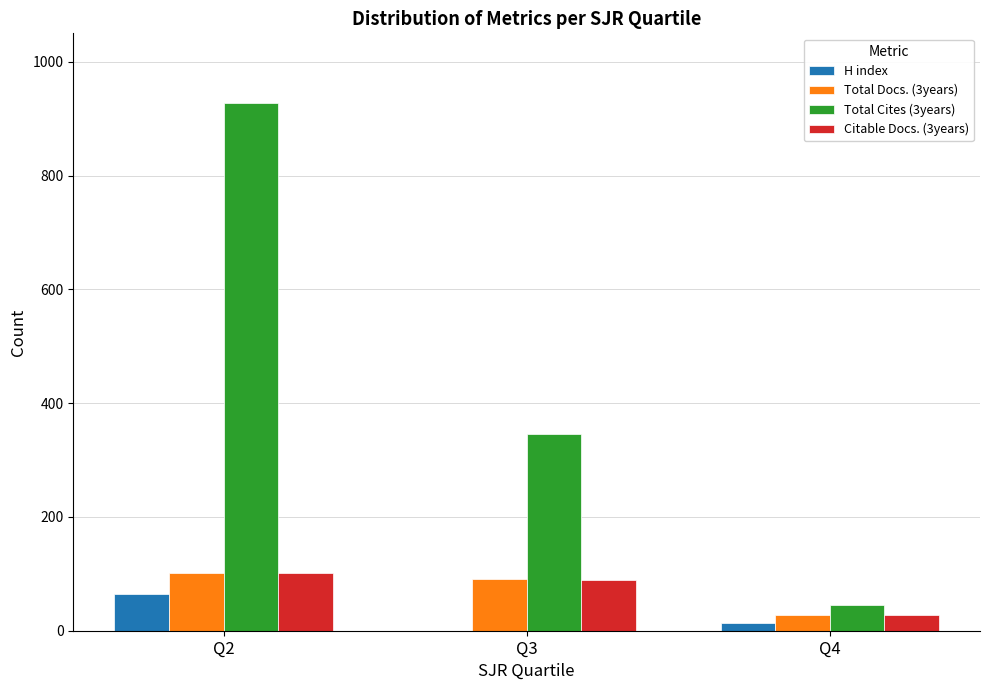

Which label corresponds to the largest value in the chart?

Q2